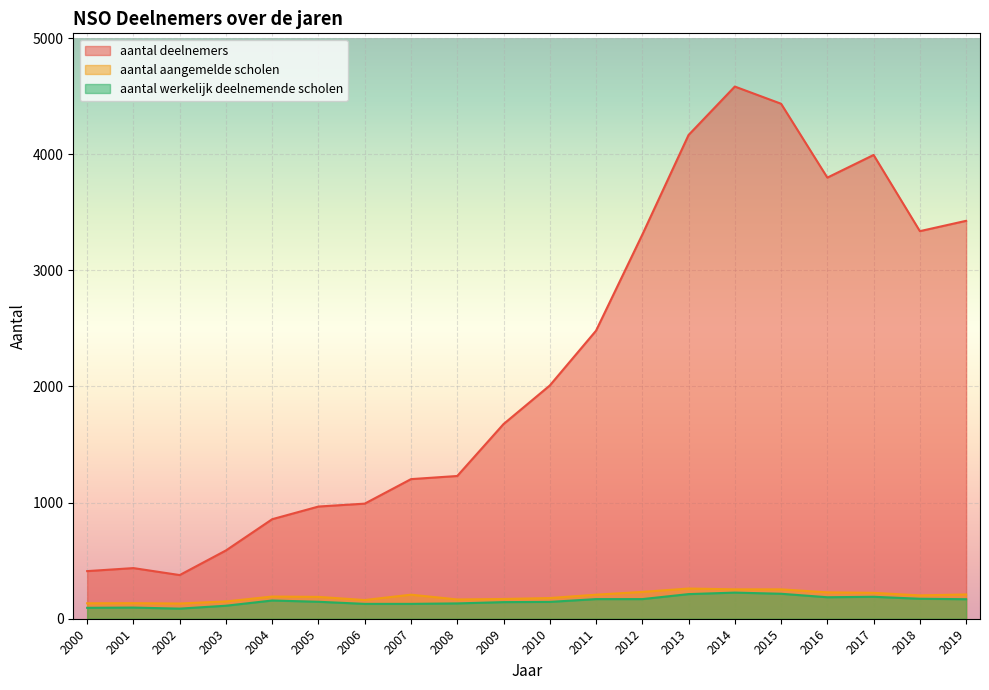

Read the aantal deelnemers value at 2002.

376